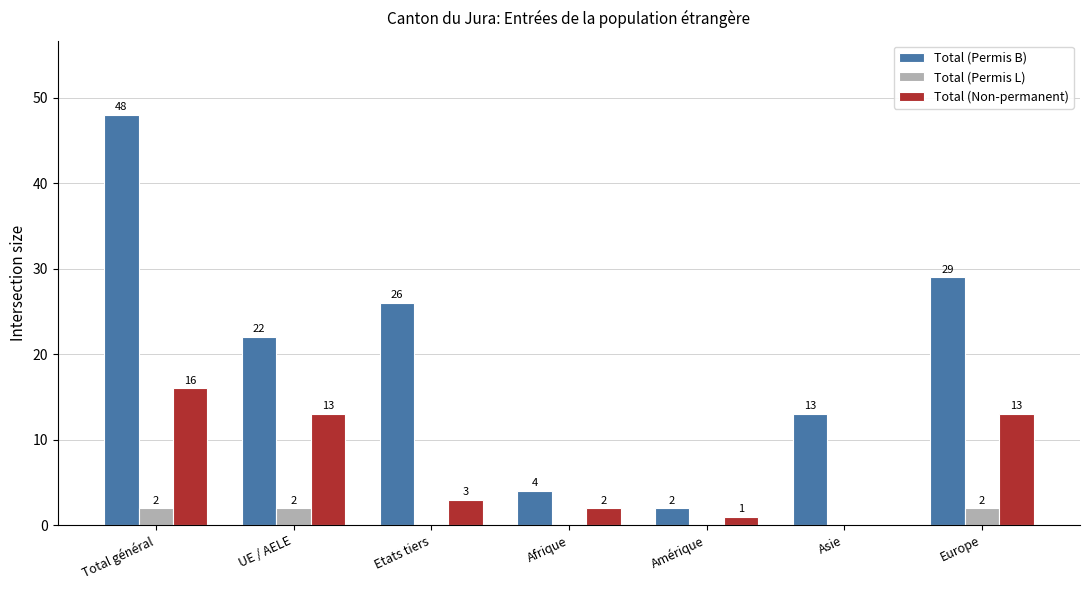

Which category has the highest value across all series?

Total général